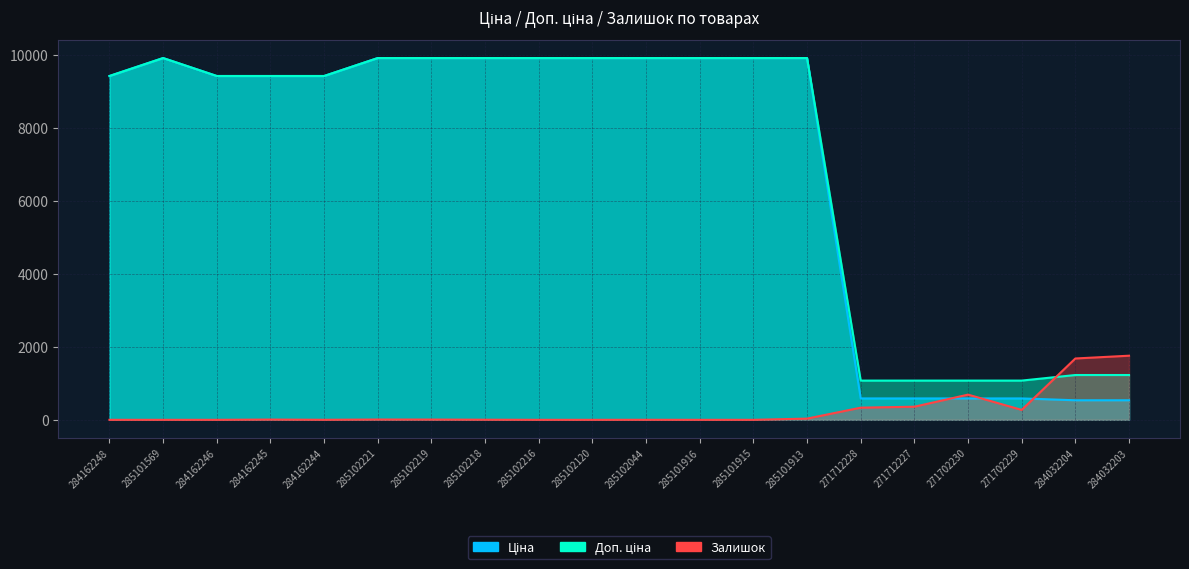

At which label does Залишок reach its peak?

284032203